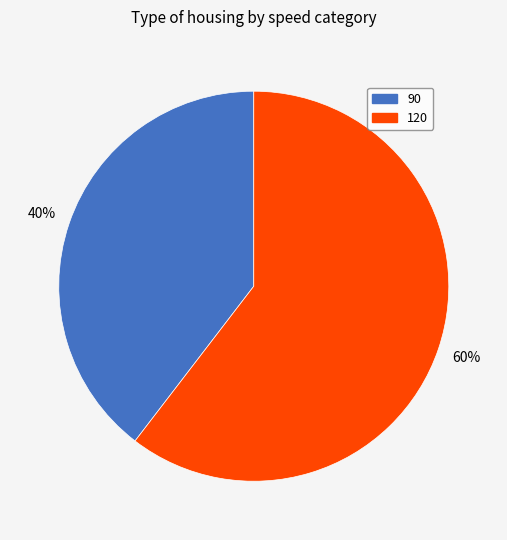

Is the sum of 90 and 120 greater than half?

Yes